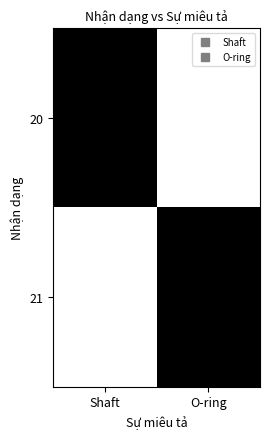

Reading left to right, what are all the values shown in this chart?

20: Shaft=1	O-ring=0
21: Shaft=0	O-ring=1